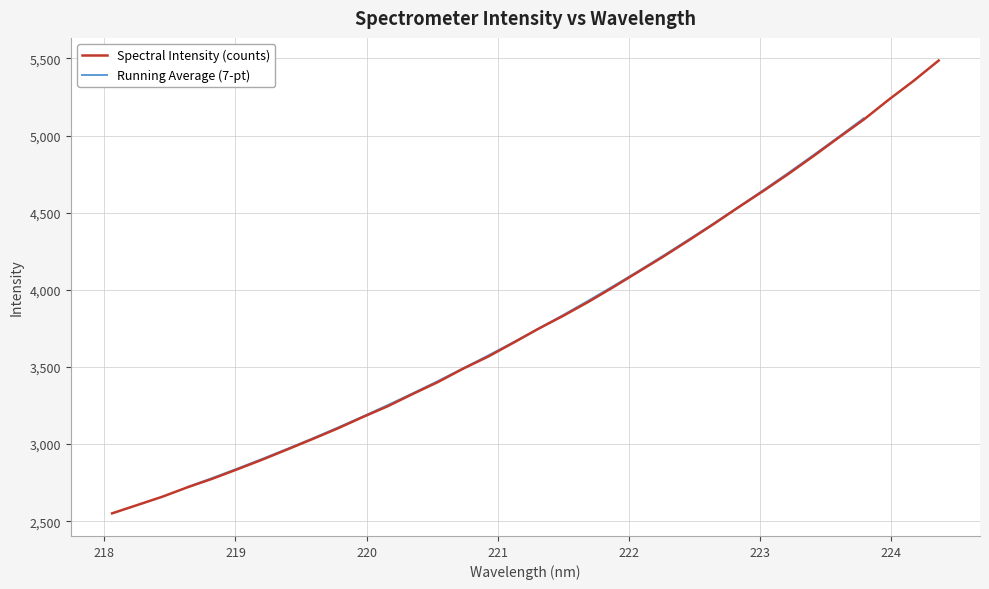

Does the chart display data point markers on the line(s)?

No